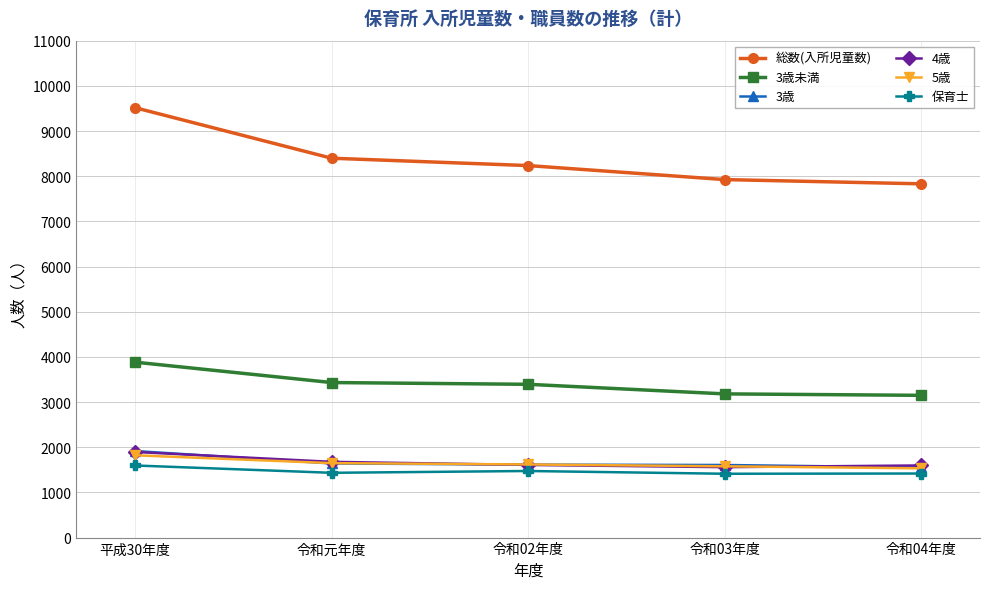

What is the label of the 1st point from the right?

令和04年度